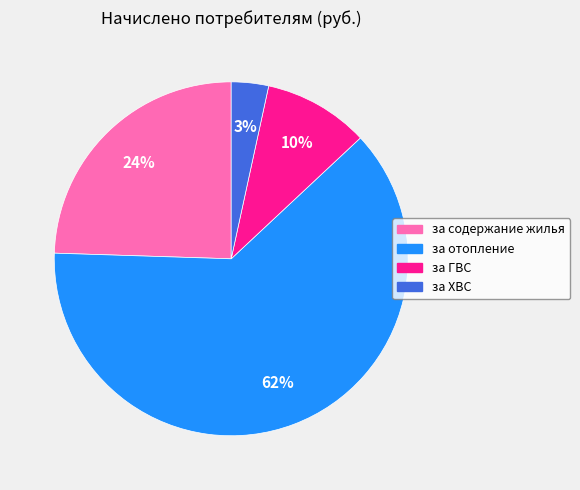

Is за содержание жилья the majority of the pie?

No